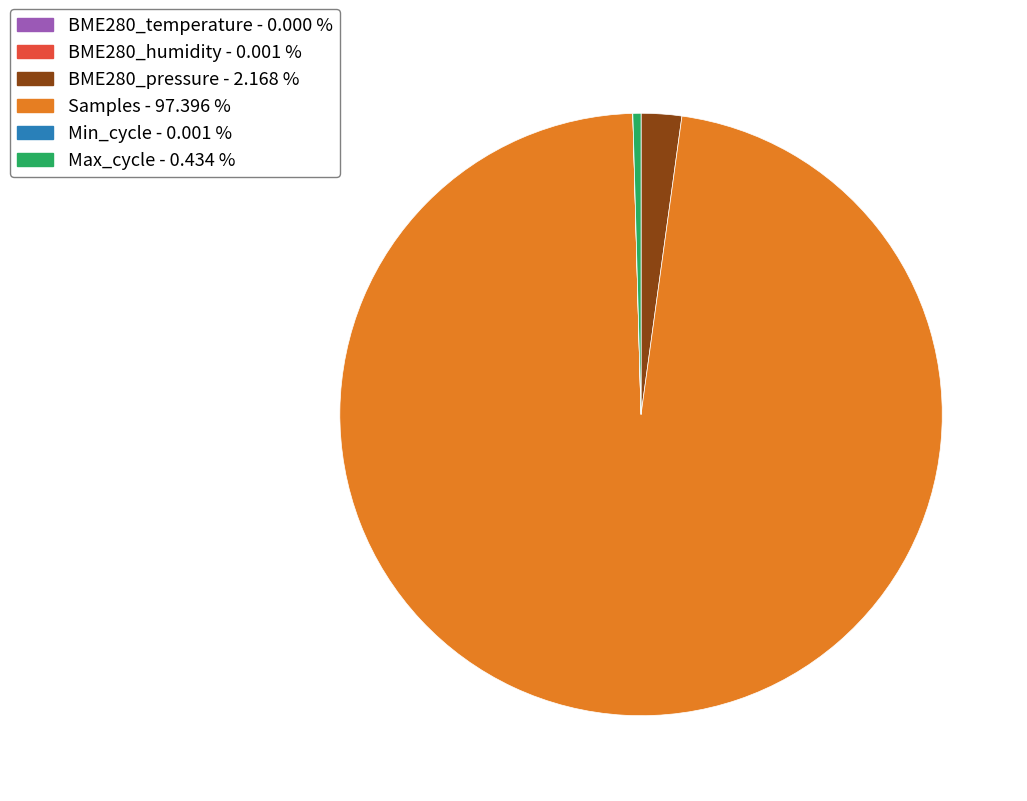

The Max_cycle slice represents 0% of the pie. True or false?

True